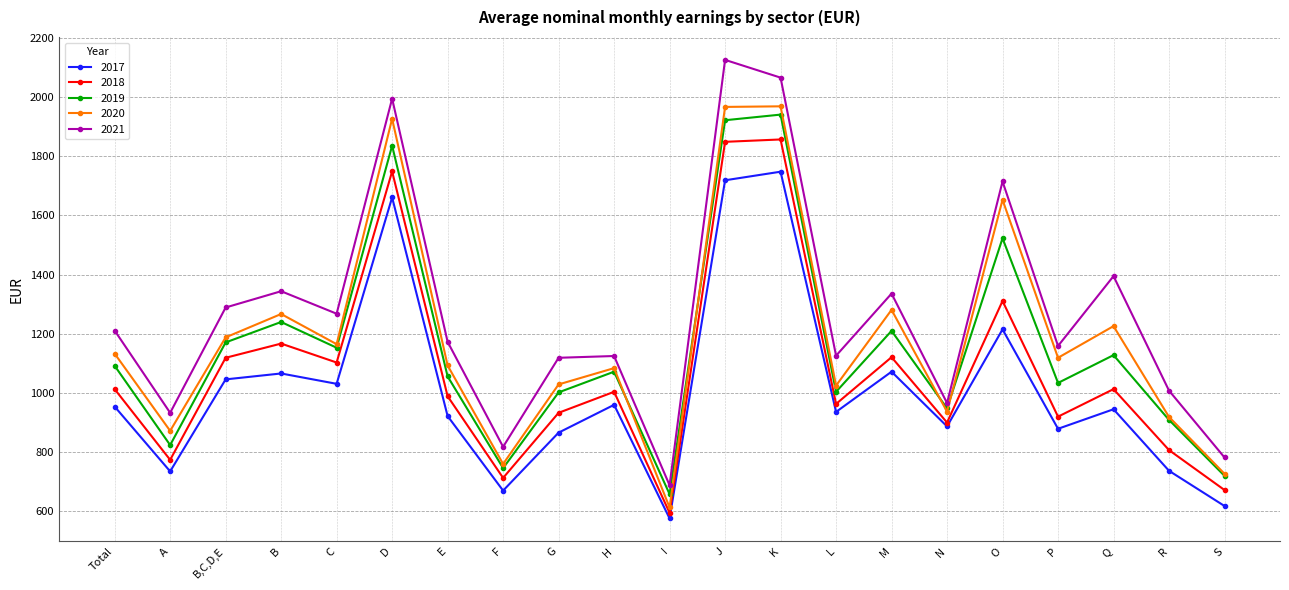

Which series has the largest range (max minus min)?

2021